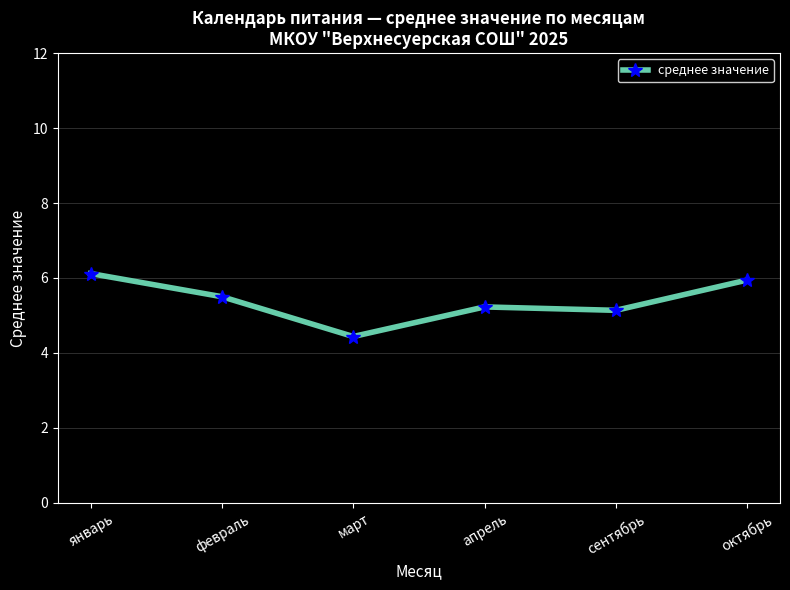

Which category has the lowest value across all series?

март